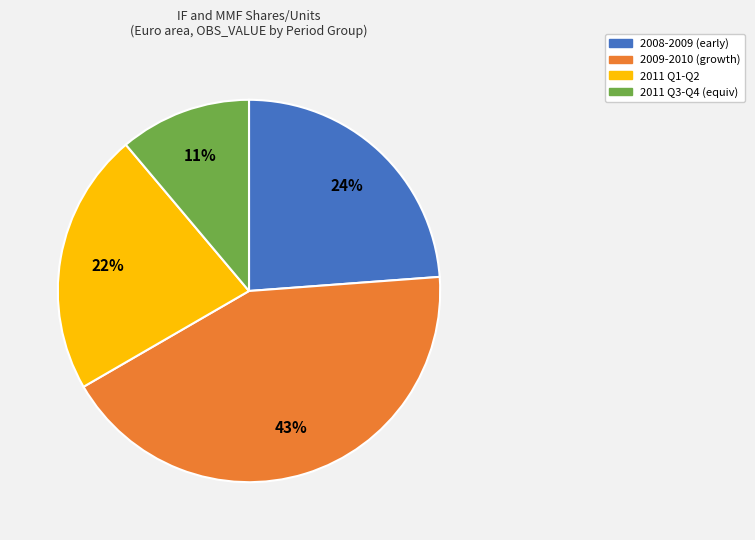

The 2011 Q1-Q2 slice represents 17% of the pie. True or false?

False